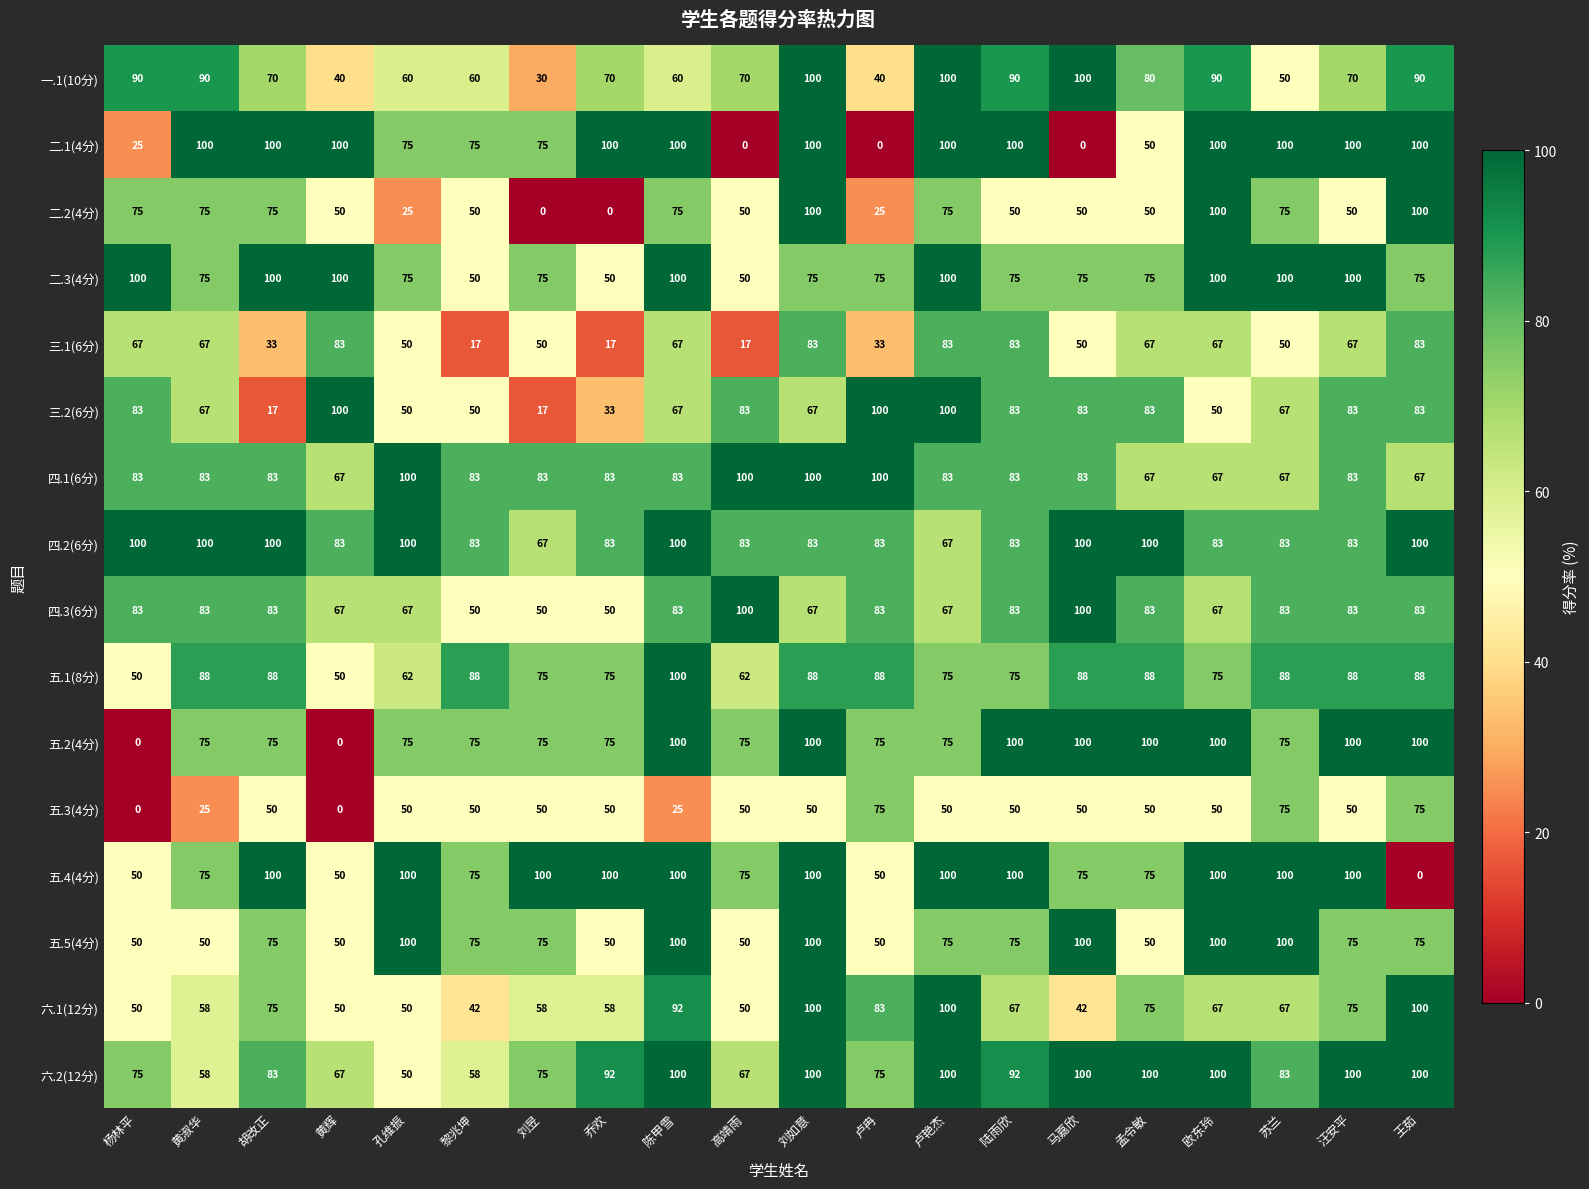

Where does the 四.2(6分) series first go above 83?

杨林平